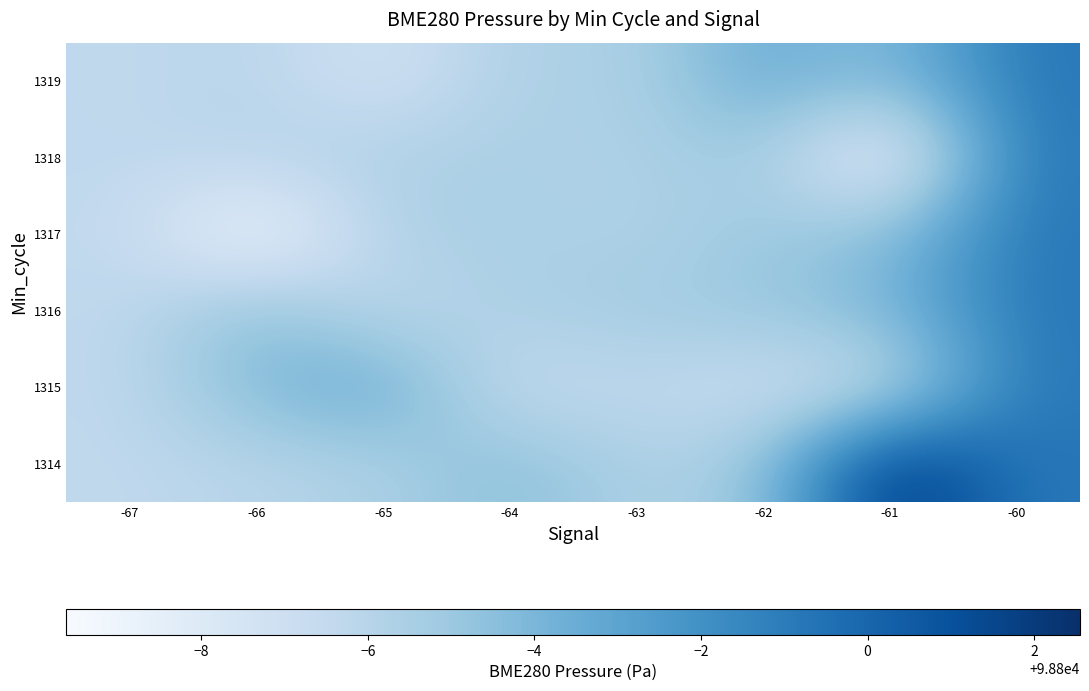

At which category is the sum across all series the highest?

-60